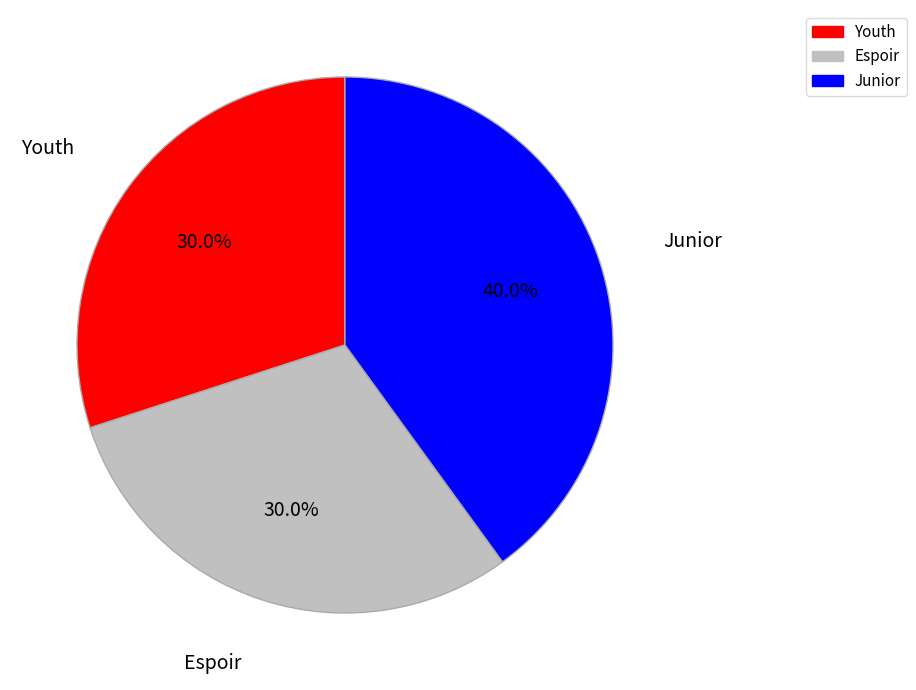

Is the sum of Espoir and Youth greater than half?

Yes